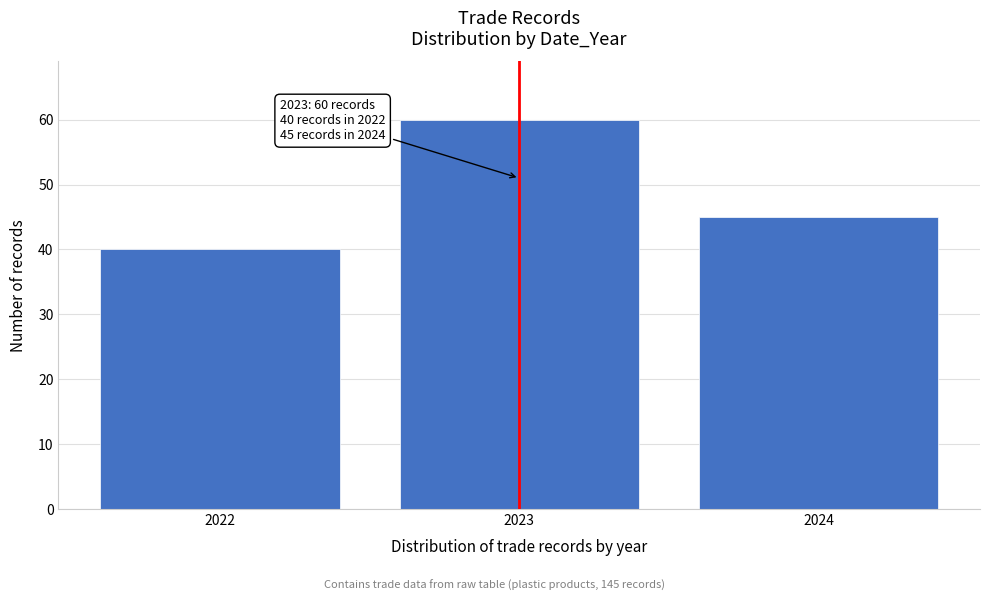

Reading left to right, what are all the values shown in this chart?

2022=40	2023=60	2024=45